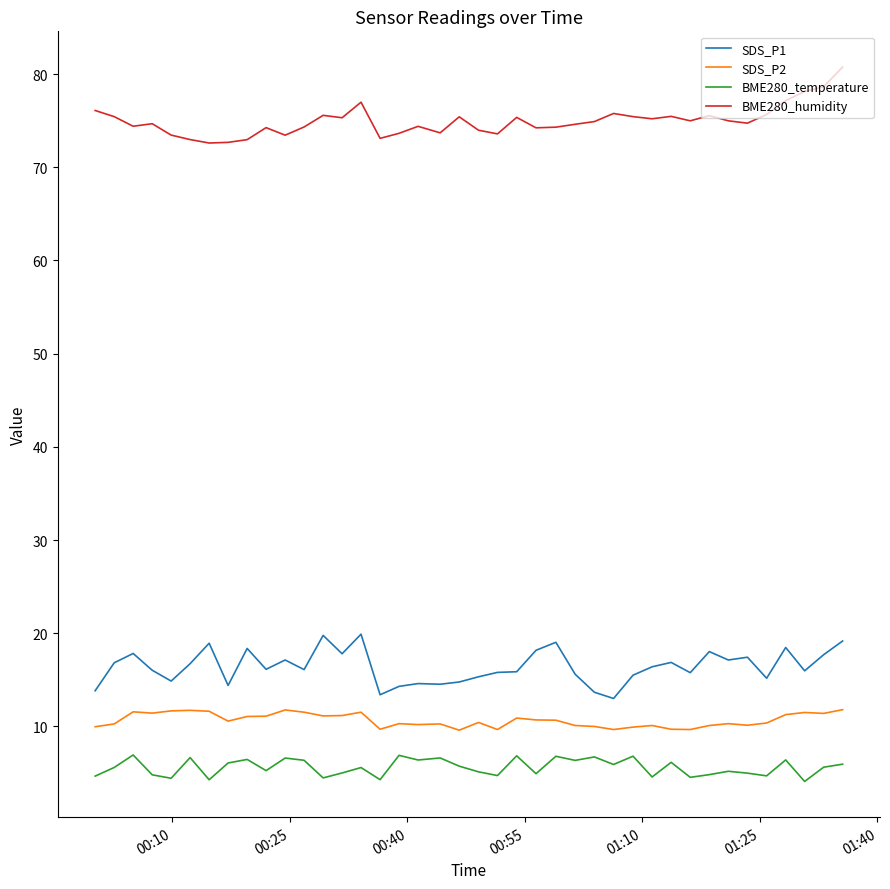

Which series has the largest total across all categories?

BME280_humidity